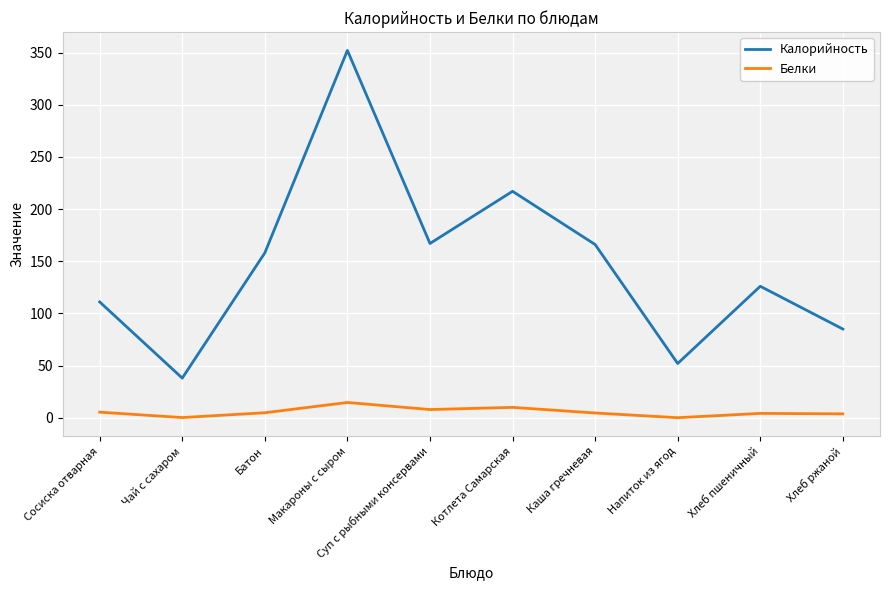

How many lines are shown in the chart?

2